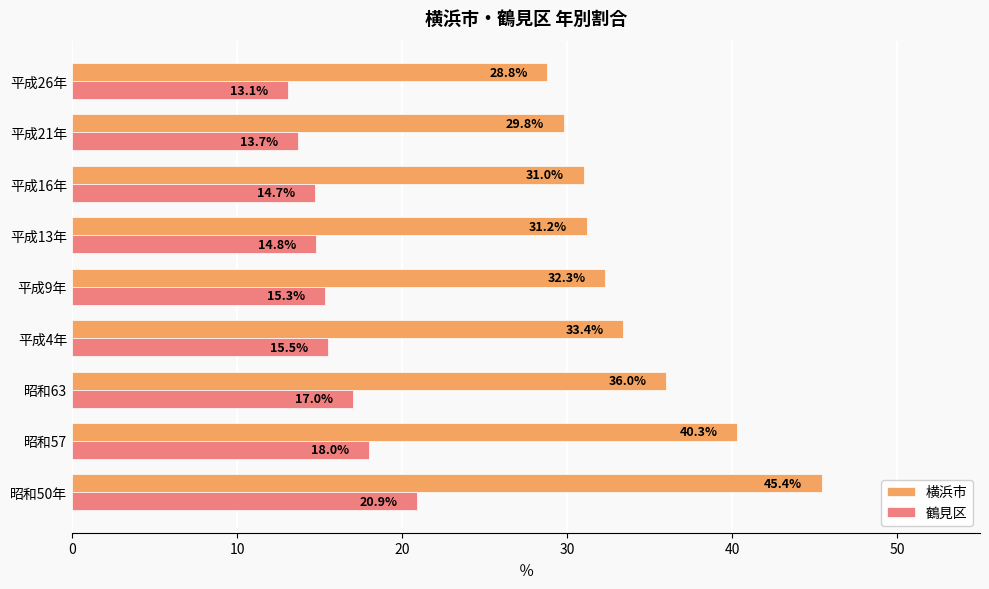

The 横浜市 series shows 16.7 at 昭和50年. True or false?

False